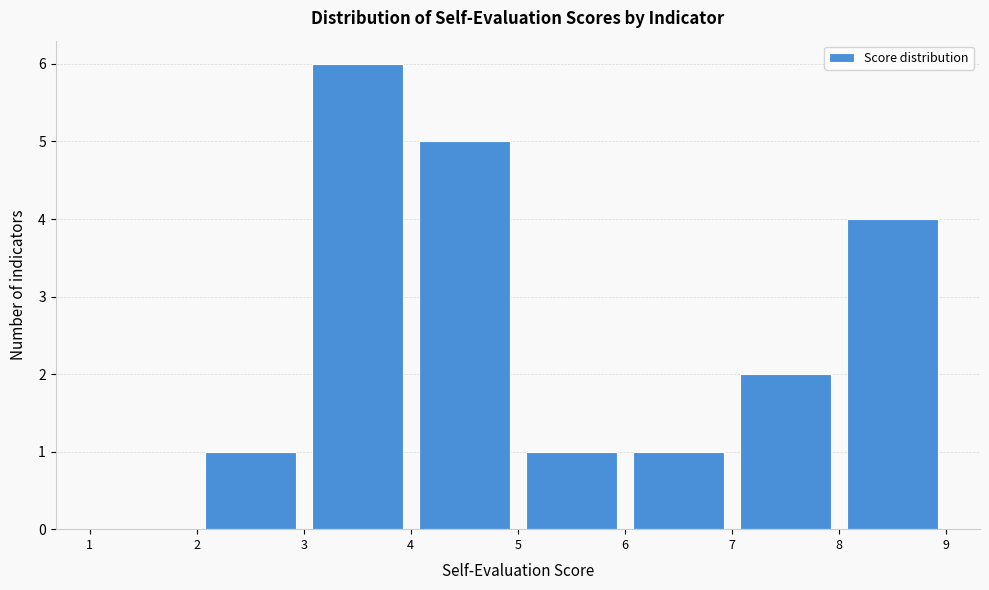

Reading left to right, transcribe this chart: for each bar, give the range it covers on the x-axis and its height. The values are not printed on the chart, so give them approximately, as read against the axis.

1 to 2: 0
2 to 3: 1
3 to 4: 6
4 to 5: 5
5 to 6: 1
6 to 7: 1
7 to 8: 2
8 to 9: 4